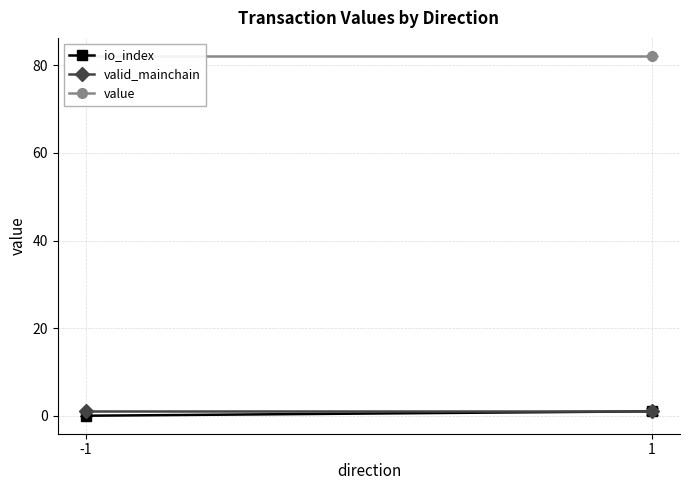

Which category has the highest value in the io_index series?

1